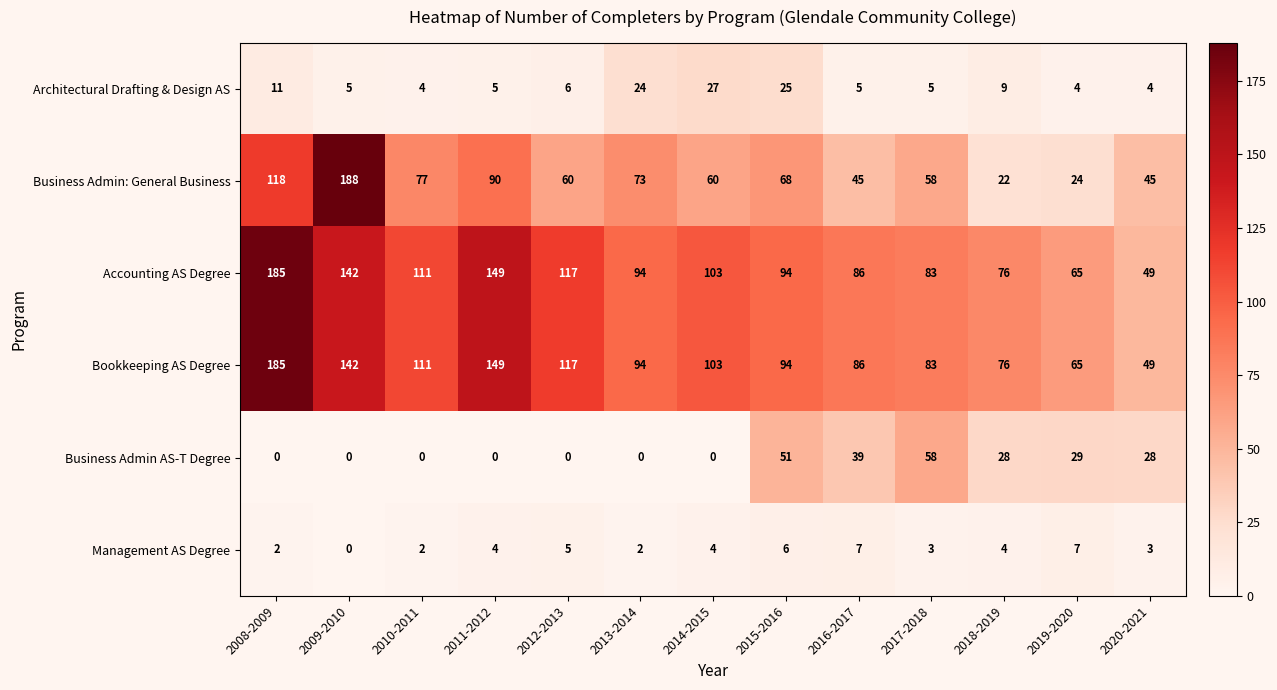

What is the difference between the second highest and second lowest values in the Bookkeeping AS Degree series?

84